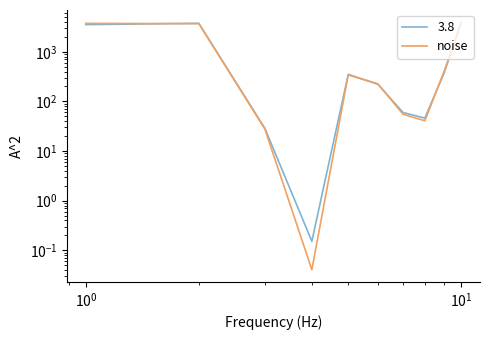

What is the maximum value shown in the chart?

3918.0